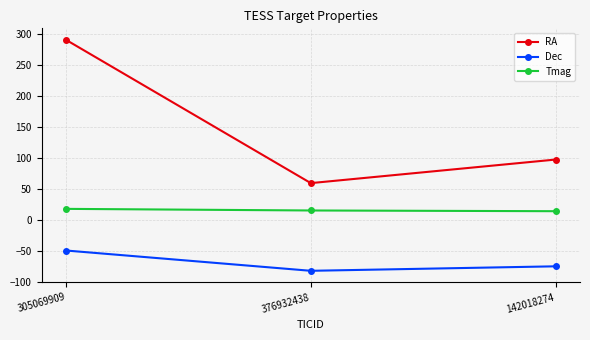

At which category does the chart reach its peak across all series?

305069909